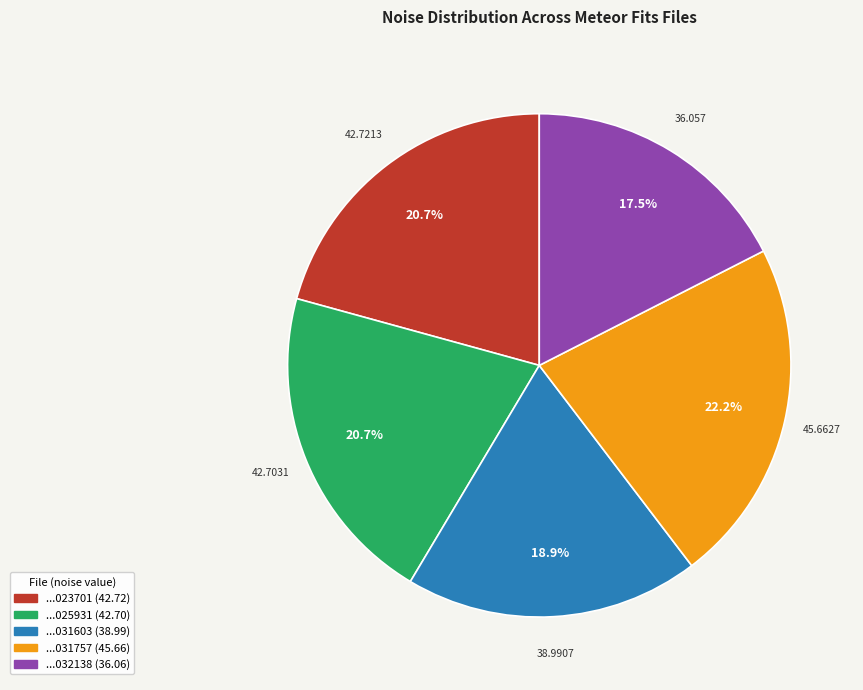

Does any single category account for the majority?

No